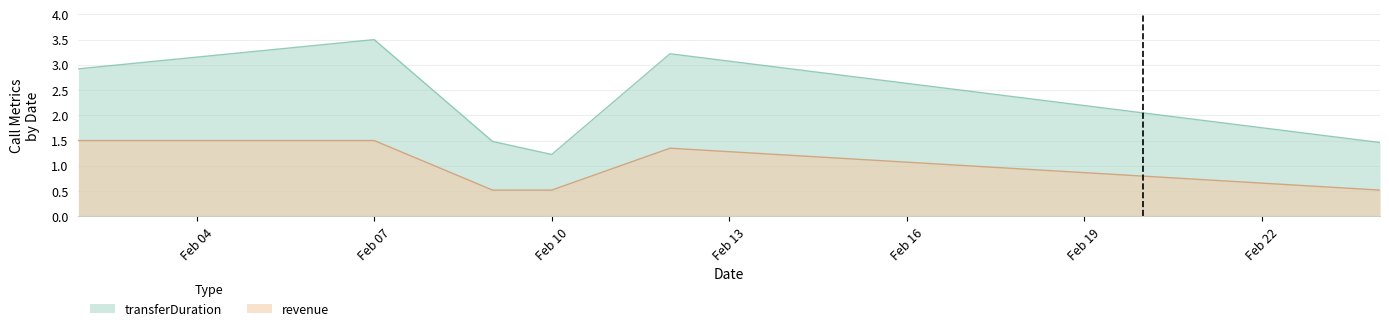

Rank the series by their maximum value, from lowest to highest.

revenue, transferDuration